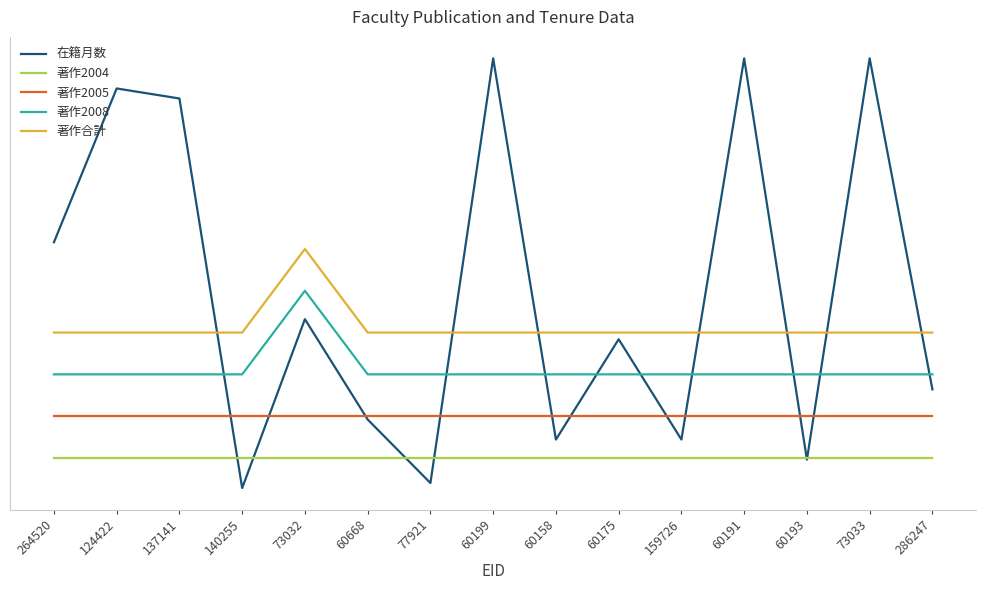

Rank the categories by 在籍月数 value from lowest to highest.

140255, 77921, 60193, 60158, 159726, 60668, 286247, 60175, 73032, 264520, 137141, 124422, 60199, 60191, 73033